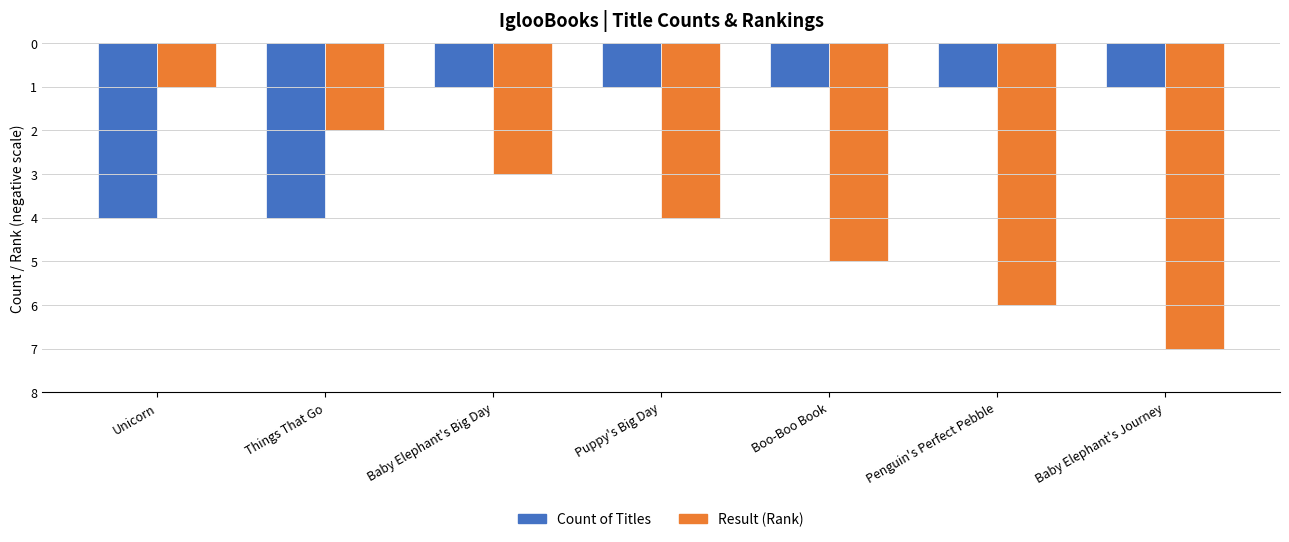

Is the value of Result (Rank) at Baby Elephant's Big Day greater than the value of Count of Titles at Boo-Boo Book?

No